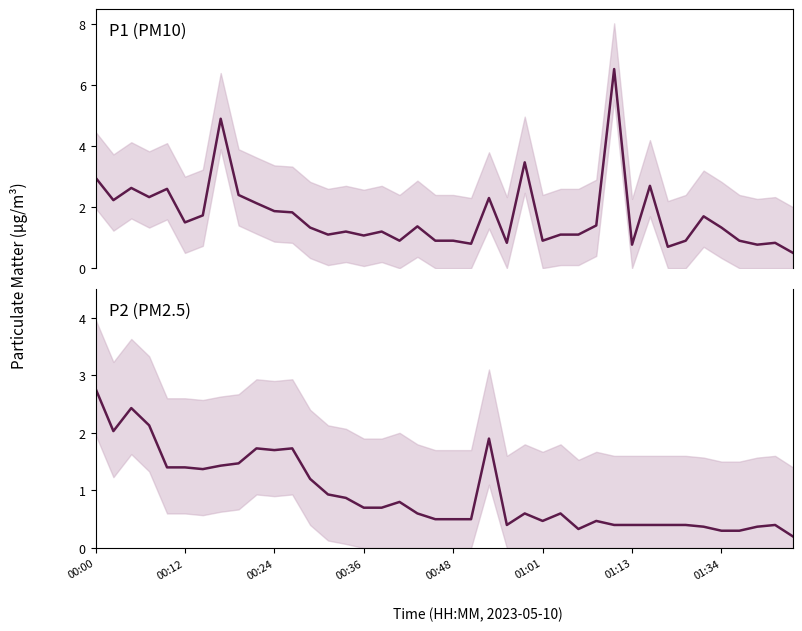

How many values in the P1 (PM10) series exceed 1?

27